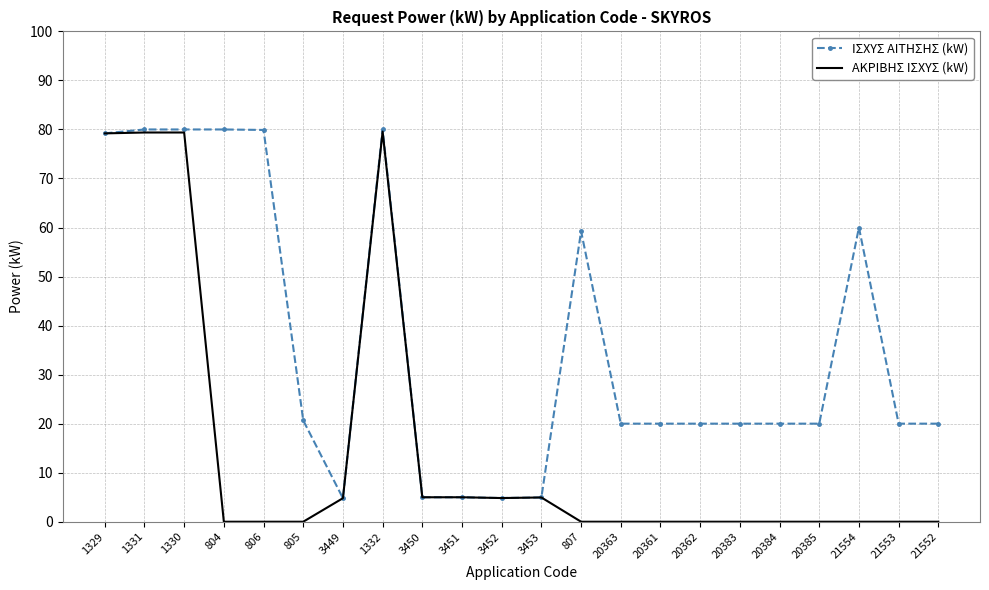

What position from the right is 20385?

4